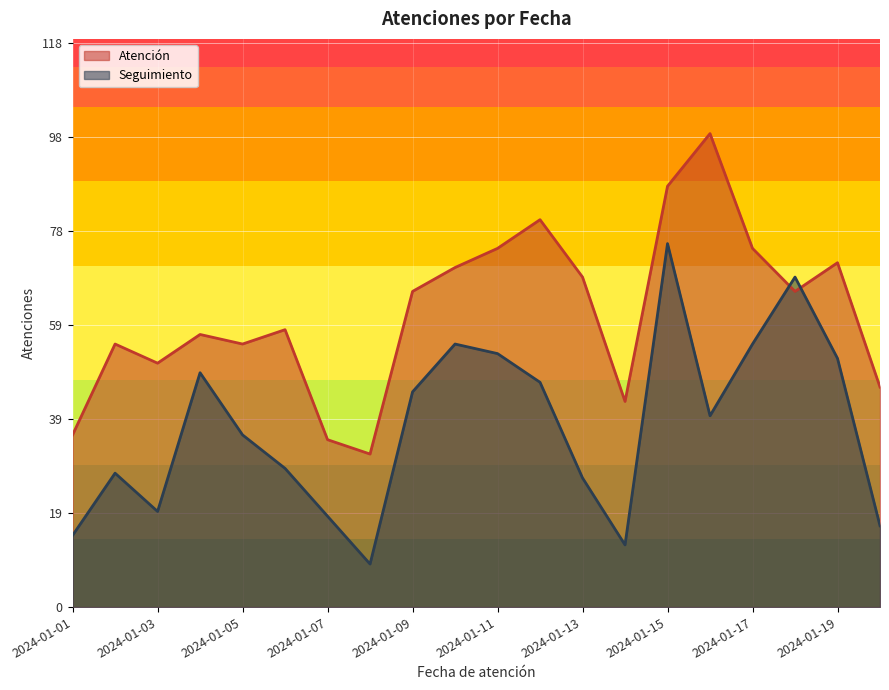

How many data points does each series have?

20